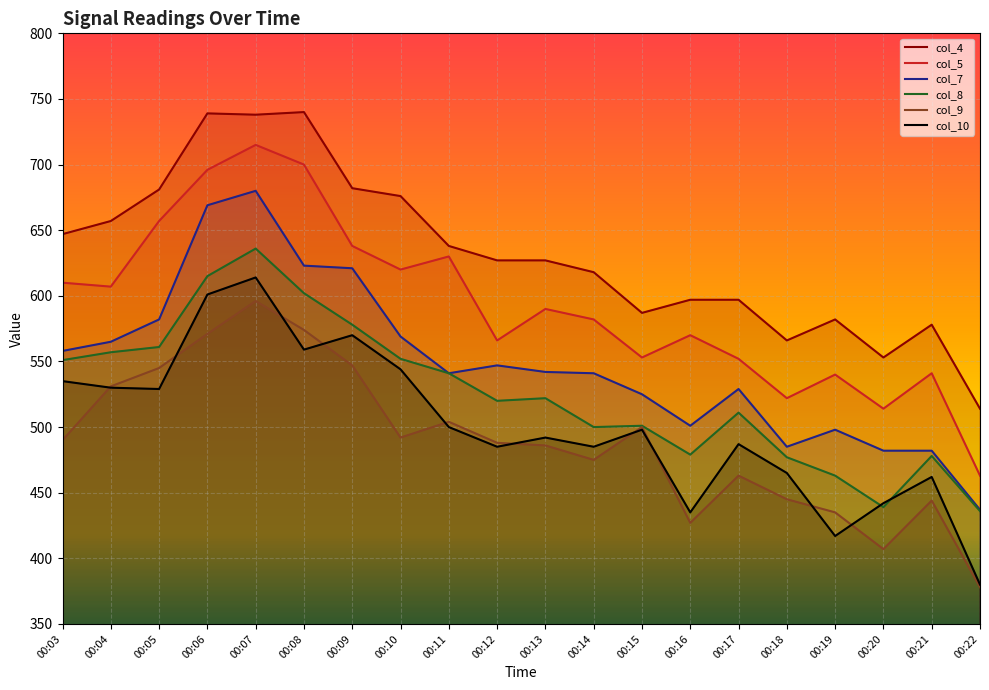

Rank the series at 00:19 from lowest to highest value.

col_10, col_9, col_8, col_7, col_5, col_4